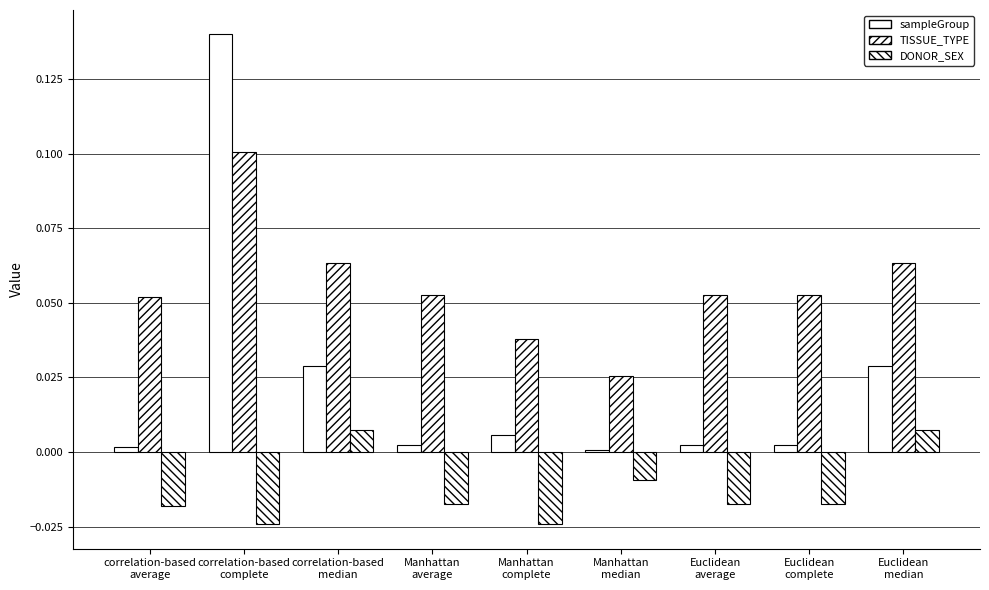

Reading left to right, extract all data points from this chart.

sampleGroup: 0.0	0.1	0.0	0.0	0.0	0.0	0.0	0.0	0.0
TISSUE_TYPE: 0.1	0.1	0.1	0.1	0.0	0.0	0.1	0.1	0.1
DONOR_SEX: -0.0	-0.0	0.0	-0.0	-0.0	-0.0	-0.0	-0.0	0.0